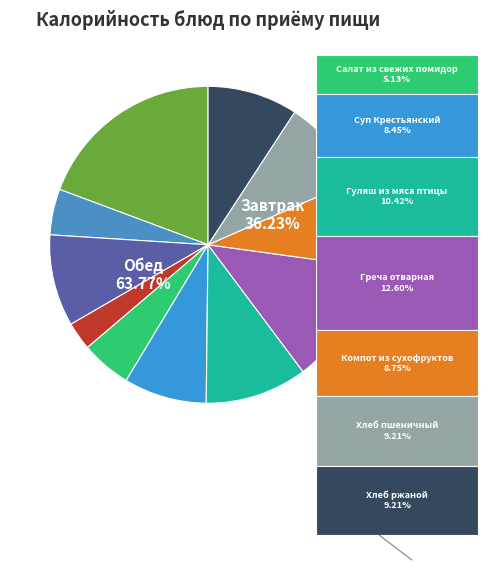

The Бутерброд с джемом slice represents 9% of the pie. True or false?

True